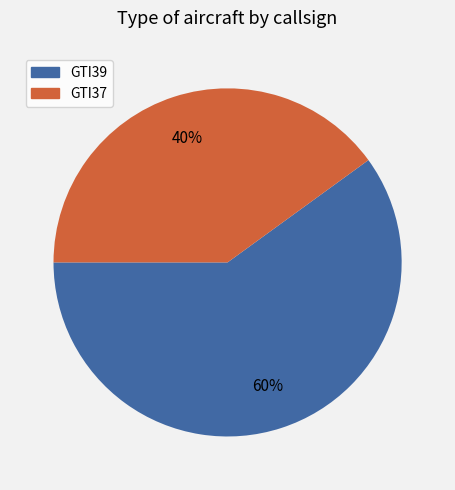

Does any single category account for the majority?

Yes